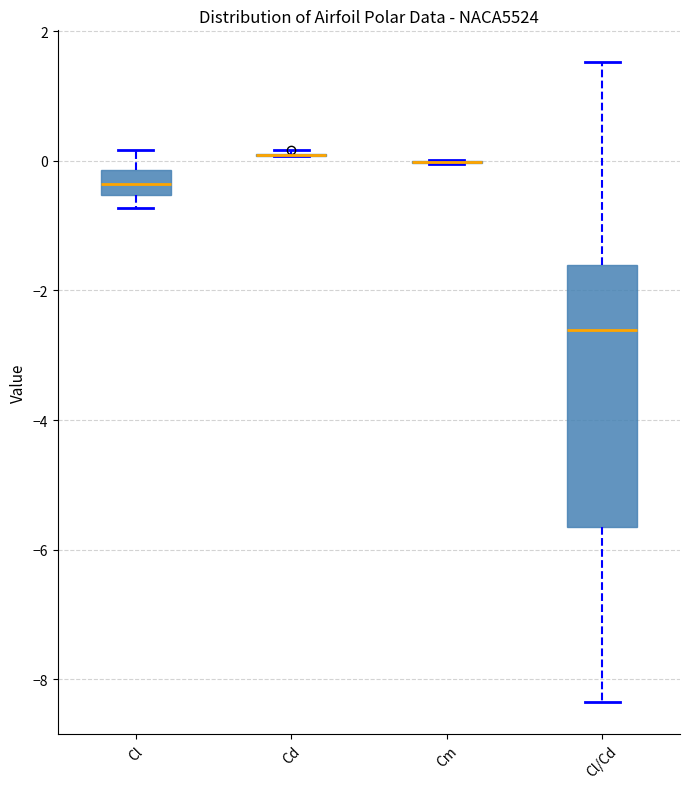

Reading left to right, transcribe this box plot: for each box, give where its median line is, the range the box spans, and where its two whiskers end, as read against the y-axis. The values are not printed on the chart, so give them approximately, as read against the axis.

Cl: median -0.4, box -0.6 to -0.2, whiskers -0.8 to 0.2
Cd: box collapsed to a line at 0.0, whiskers 0.0 to 0.2
Cm: box collapsed to a line at 0.0, whiskers 0.0 to 0.0
Cl/Cd: median -2.6, box -5.6 to -1.6, whiskers -8.4 to 1.6